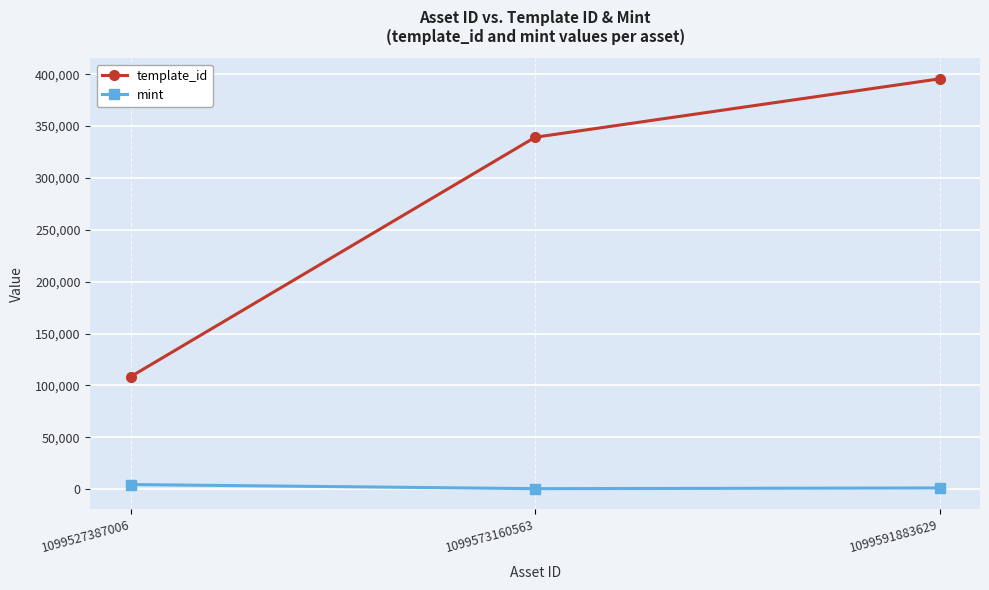

How many data points does each series have?

3